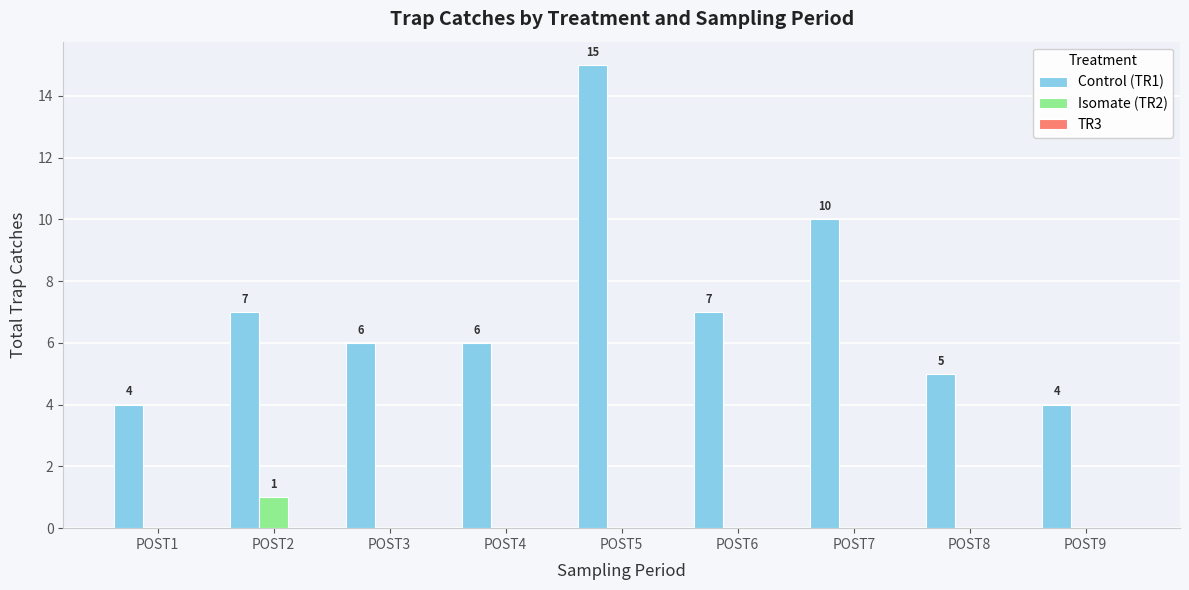

Where does the Control (TR1) series first go above 6?

POST2